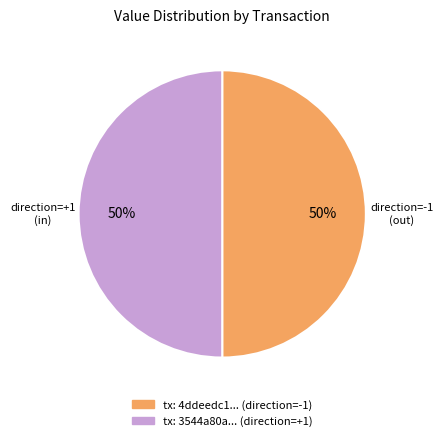

To the nearest percent, what is the average slice percentage?

50%